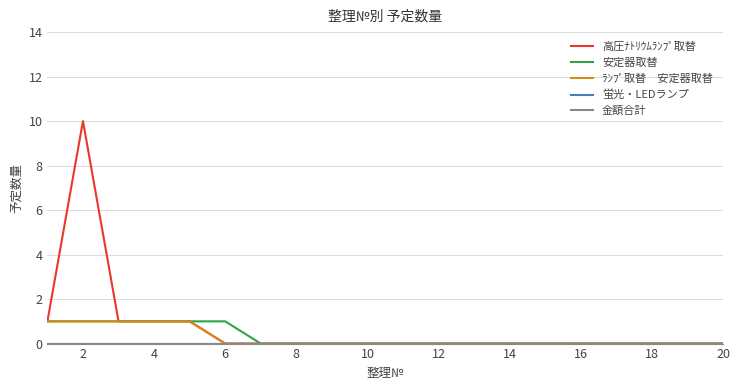

Is this an area chart (filled region under the line)?

No